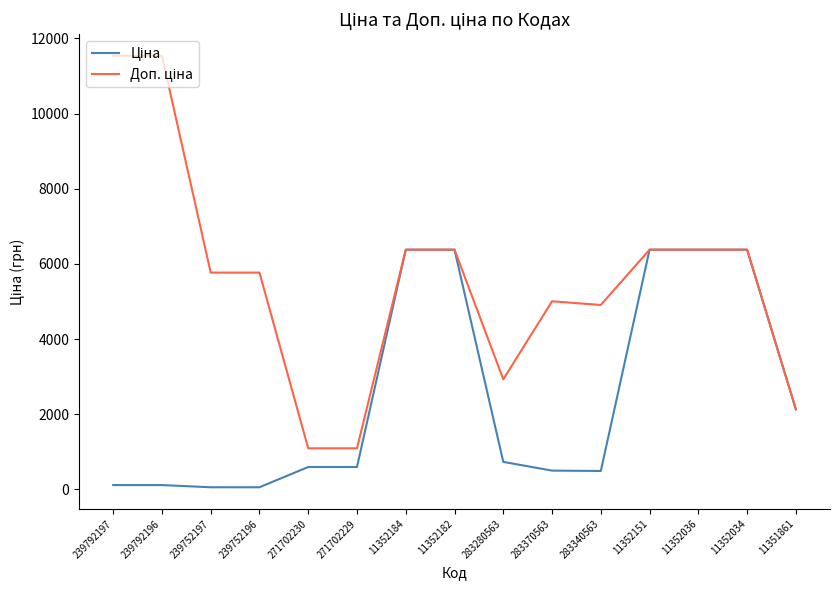

What is the spread (max minus min) of values at 283340563?

4416.9